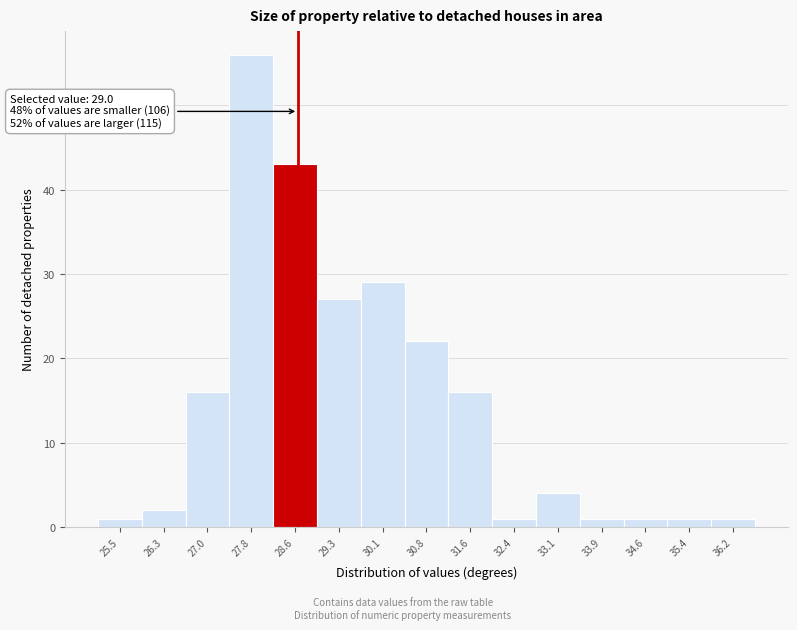

Reading left to right, what are all the values shown in this chart?

1	2	16	56	43	27	29	22	16	1	4	1	1	1	1